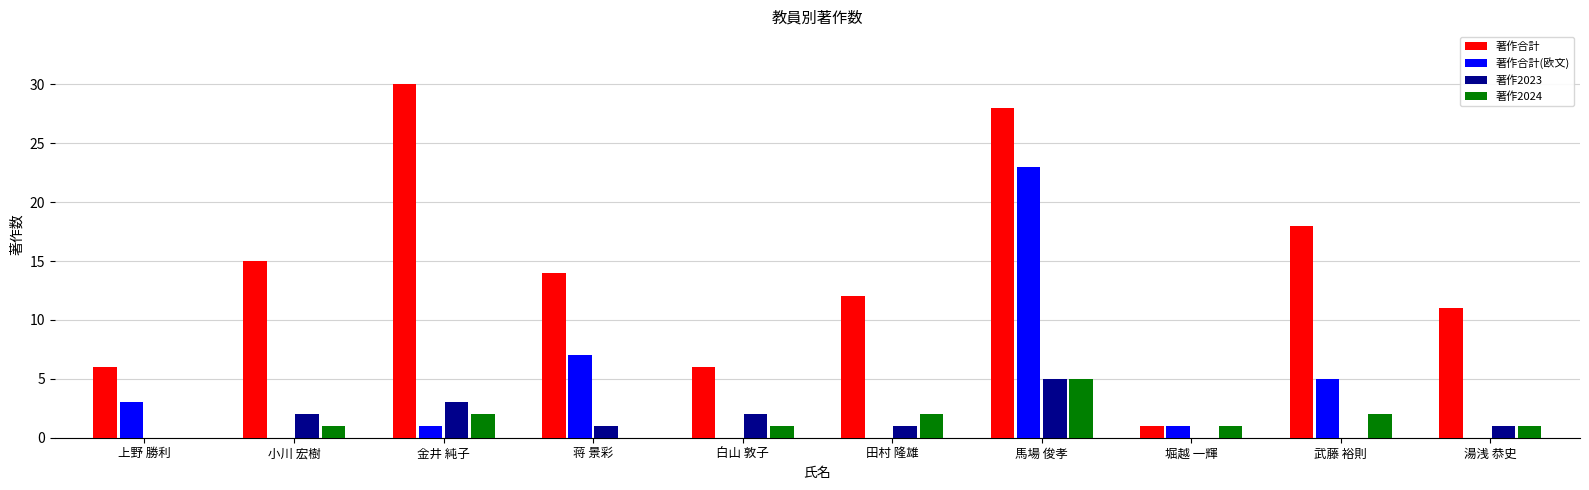

Which series has the largest total across all categories?

著作合計